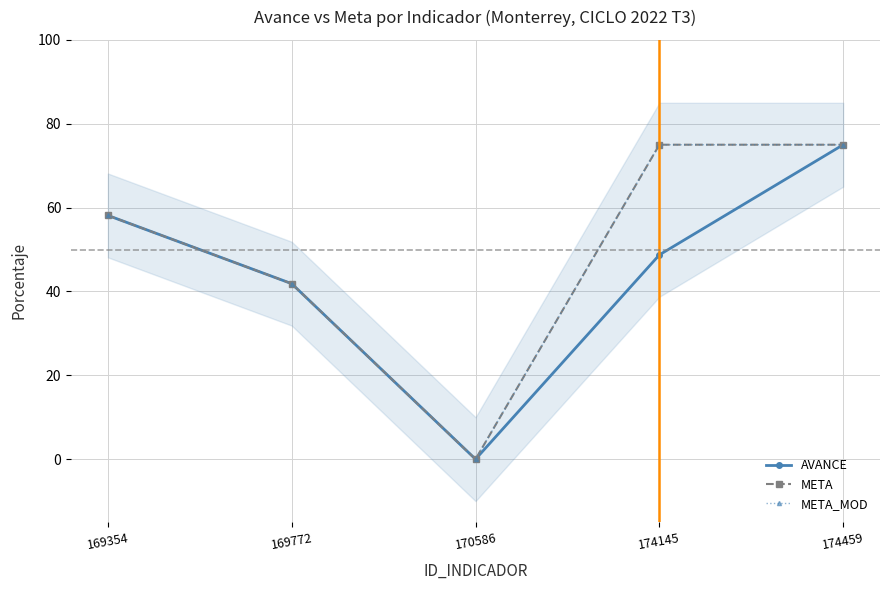

True or false: META_MOD has a value of -29.4 at 170586.

False